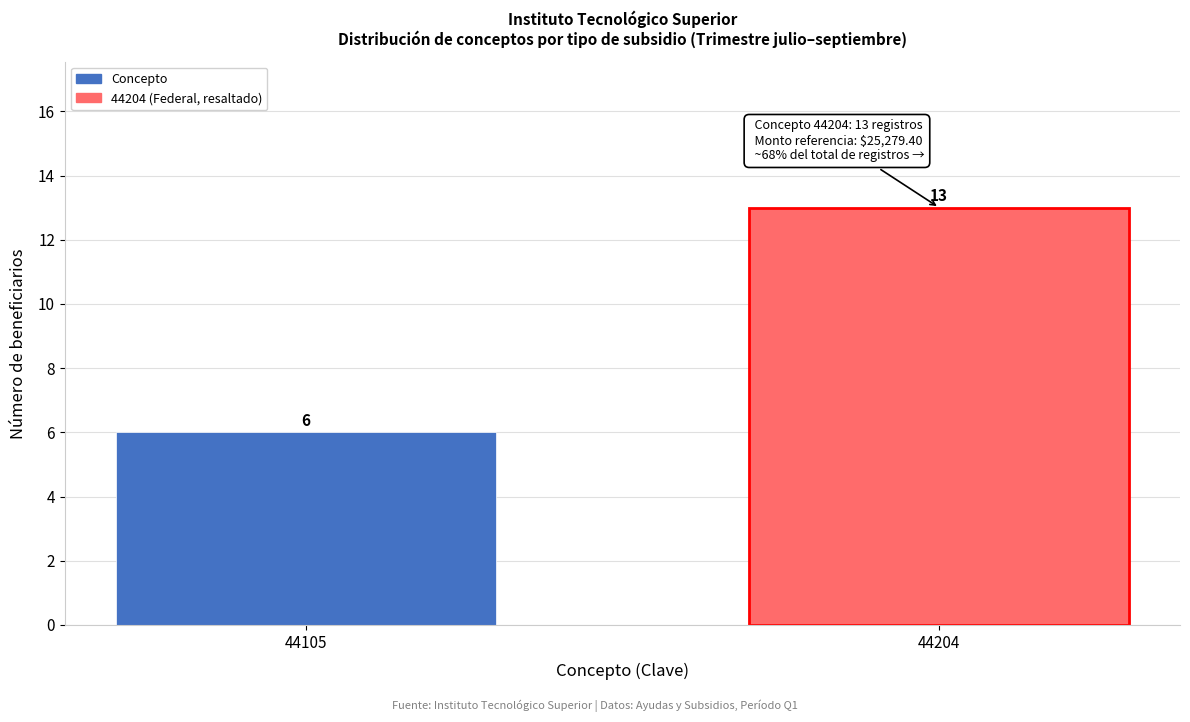

Reading left to right, transcribe all the data shown in this chart.

6	13